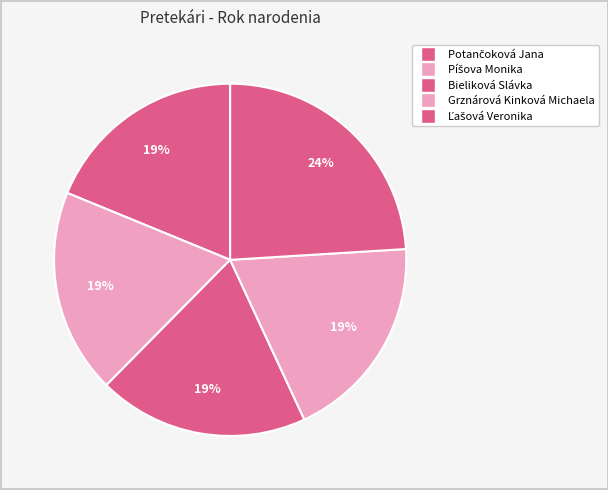

How many segments does this pie chart have?

5